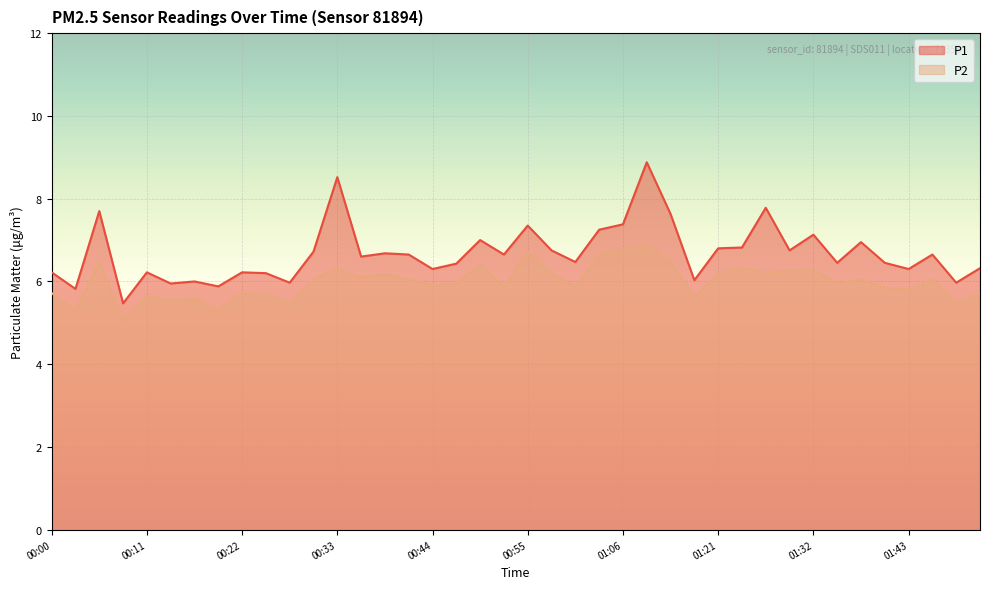

What is the label of the 28th point from the right?

00:33